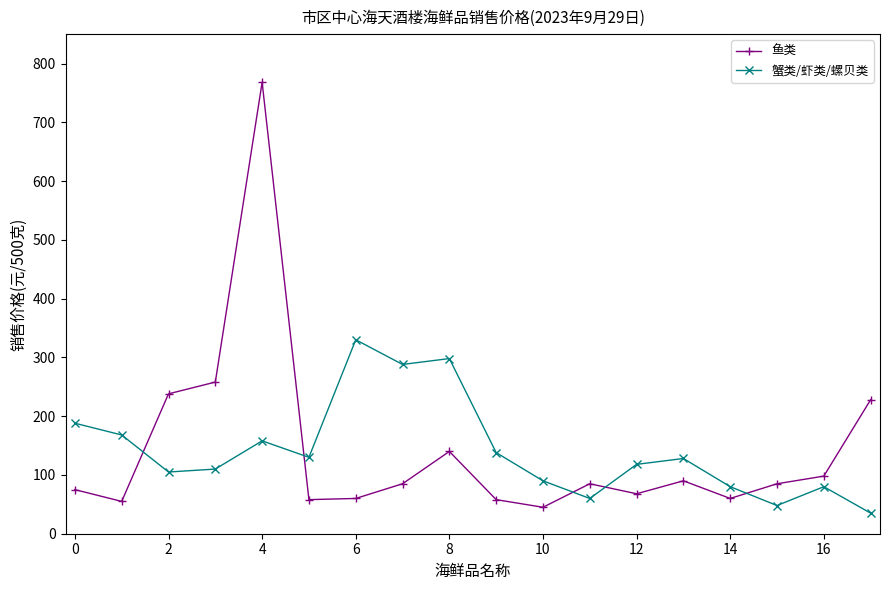

True or false: 鱼类 has more than 0 interior local peaks.

True